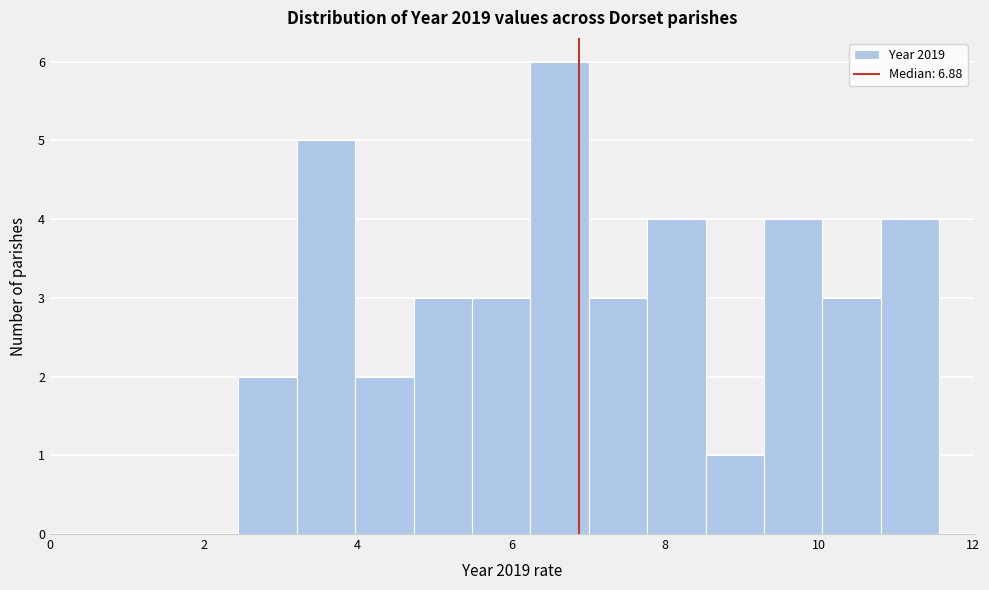

Read against the x-axis, roughly where is the centre of the tallest bar?

6.6